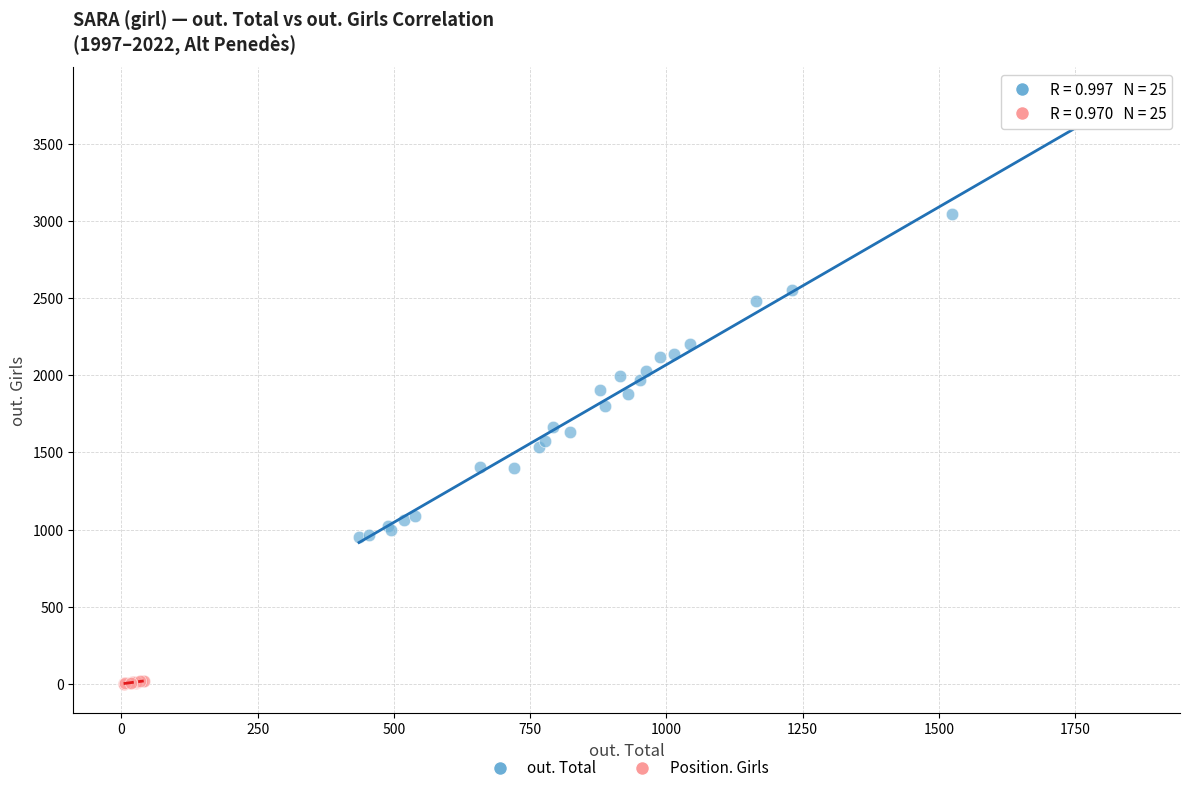

Which series has the widest spread of Y values?

out. Total